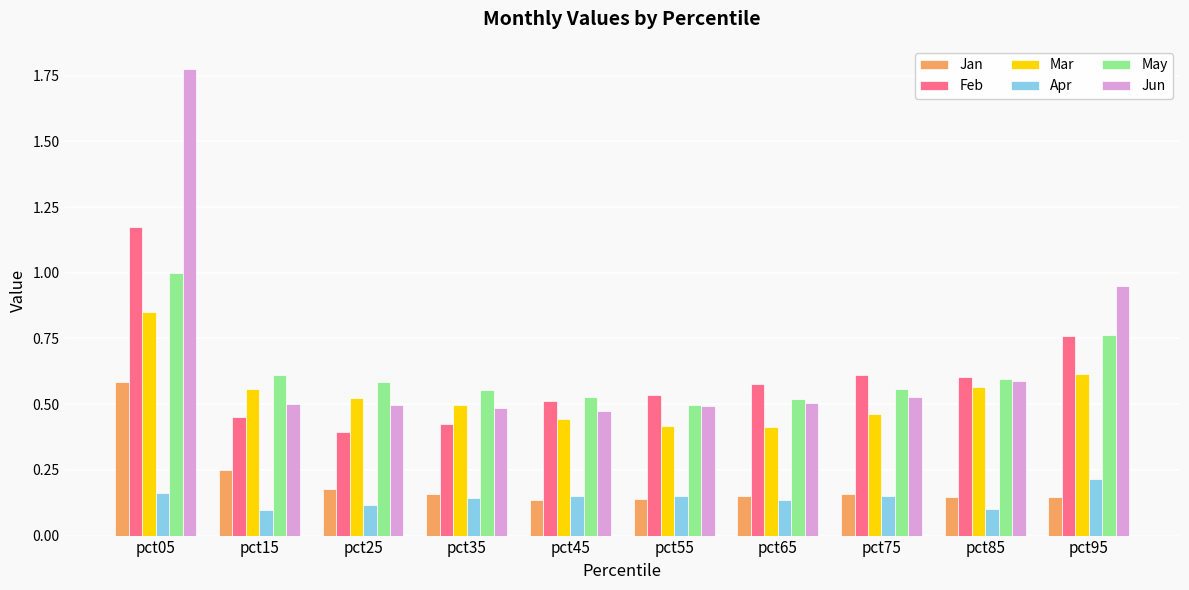

What is the sum of the Jun values at pct75 and pct25?

1.0